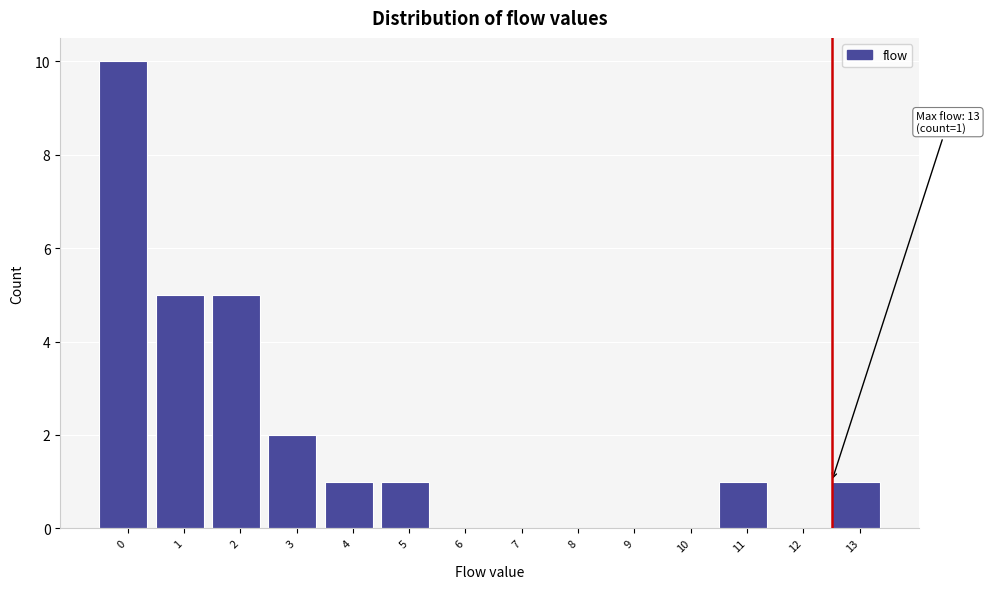

Reading left to right, what are all the values shown in this chart?

0=10	1=5	2=5	3=2	4=1	5=1	6=0	7=0	8=0	9=0	10=0	11=1	12=0	13=1